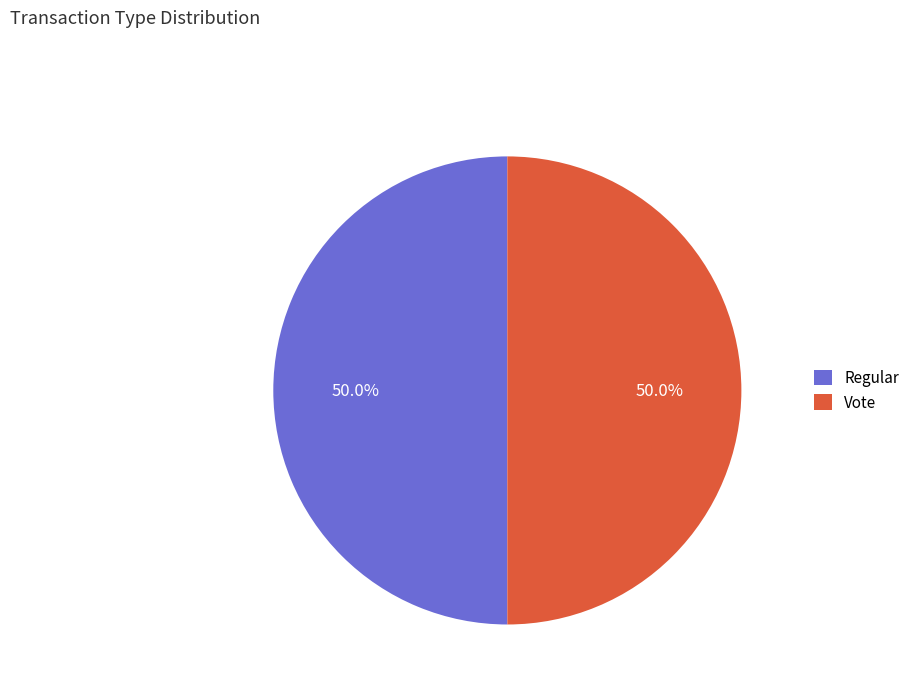

Approximately how many times larger is the value at Vote compared to Regular?

1.0